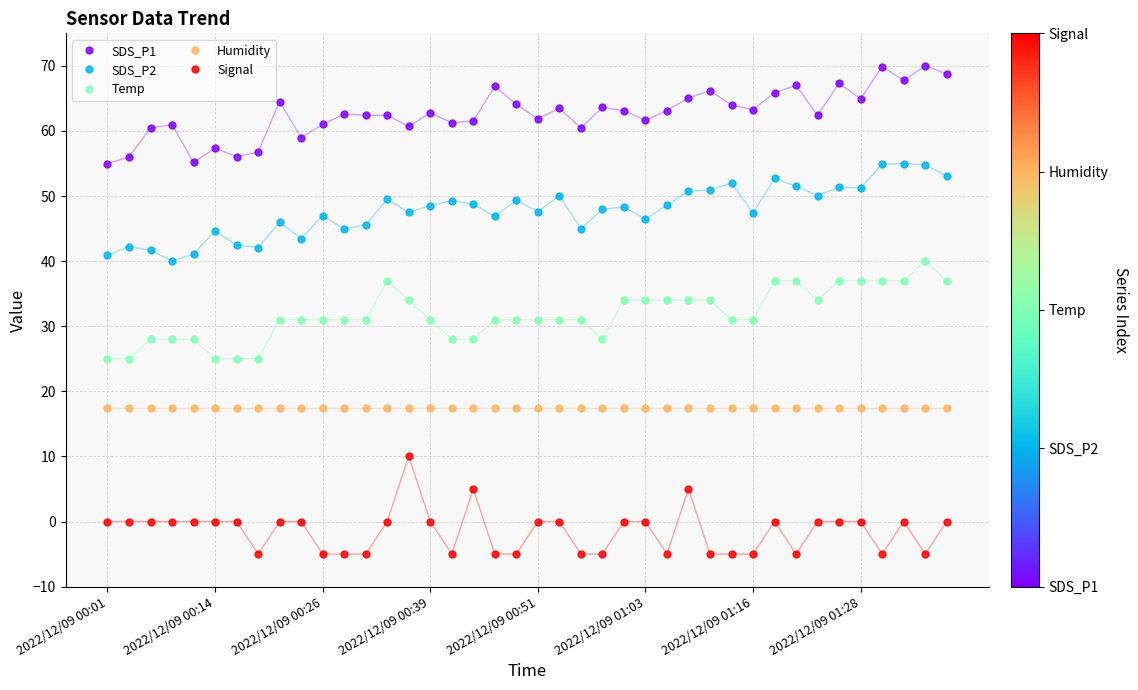

What is the minimum value for Temp?

25.0